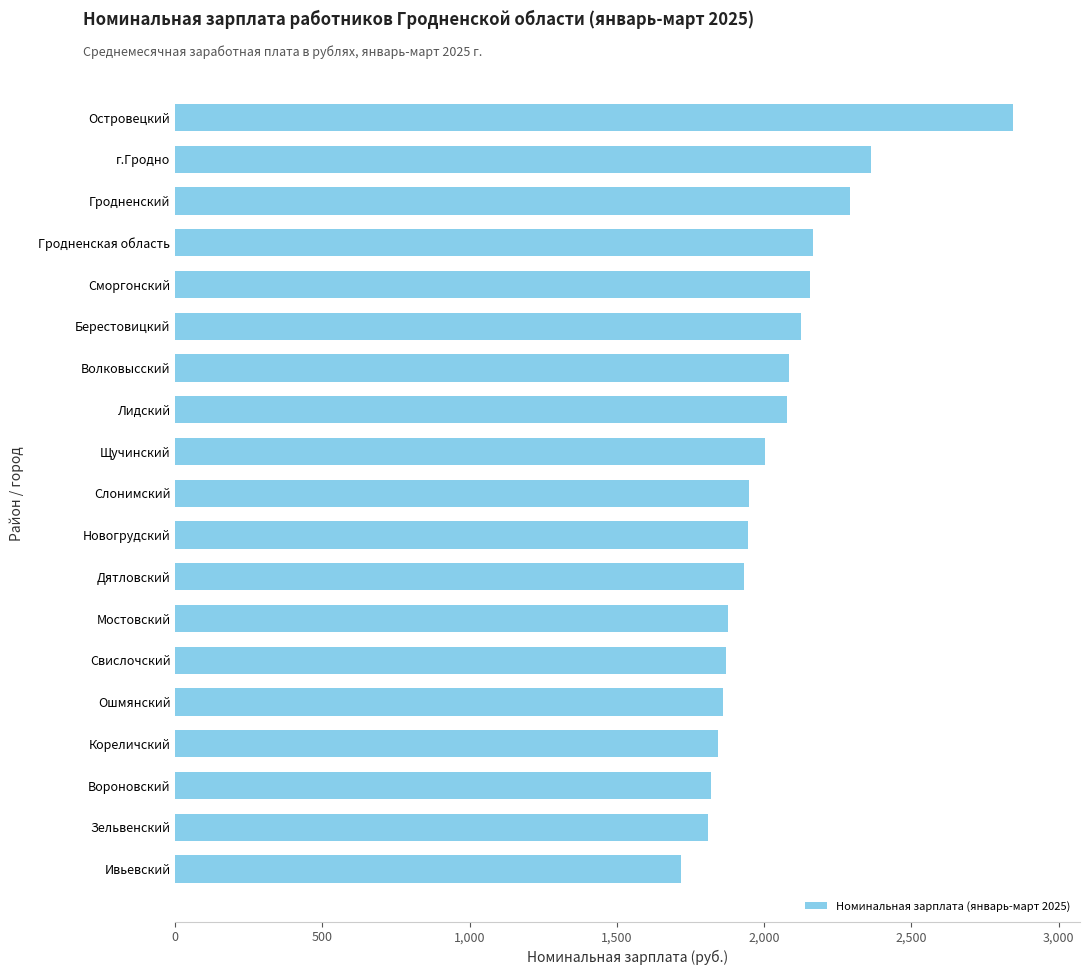

How many bars are there in total?

19